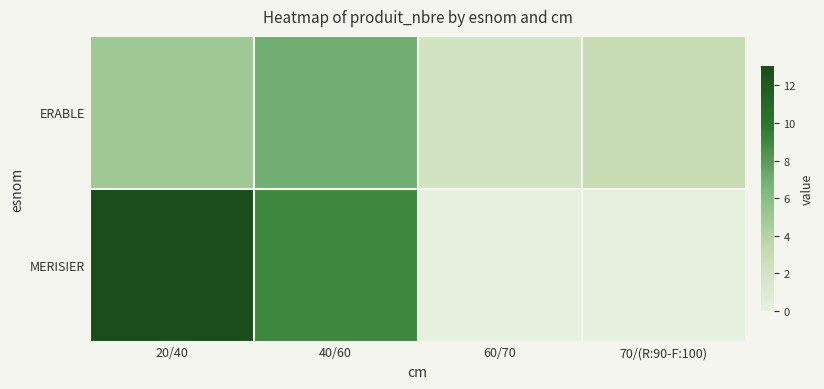

Which has a higher value, 20/40 or 40/60?

40/60